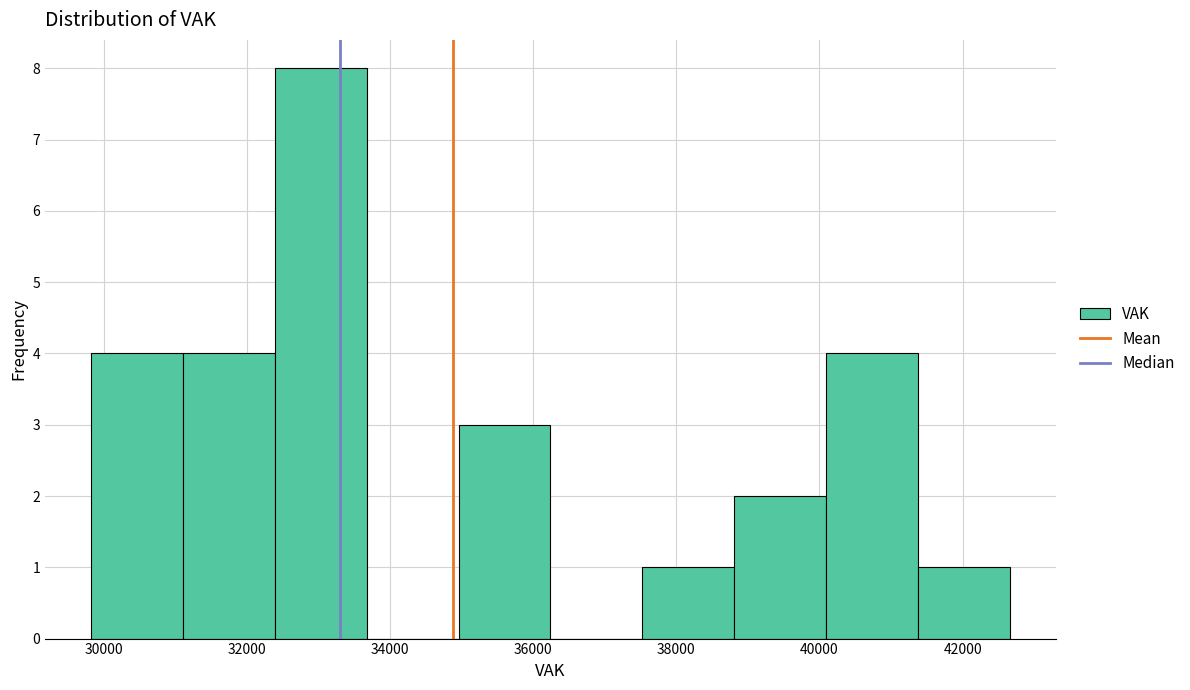

What is the height of the bar covering 29800 to 31200 on the x-axis? Neither the bar edges nor the heights are printed on the chart, so give them approximately, as read against the axes.

4